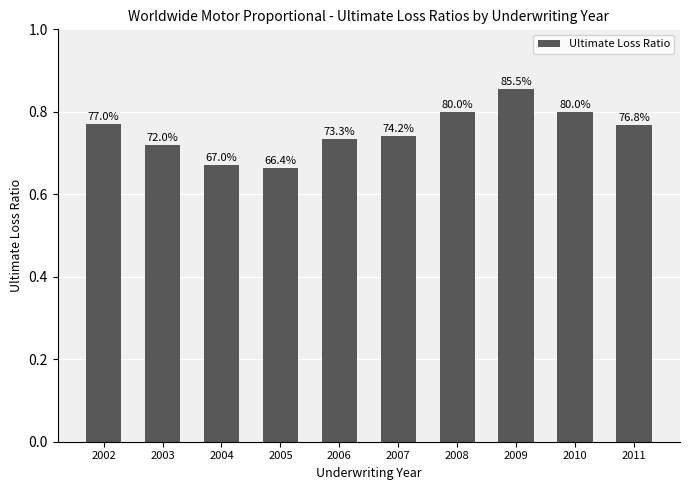

What is the approximate value at 2003?

0.7